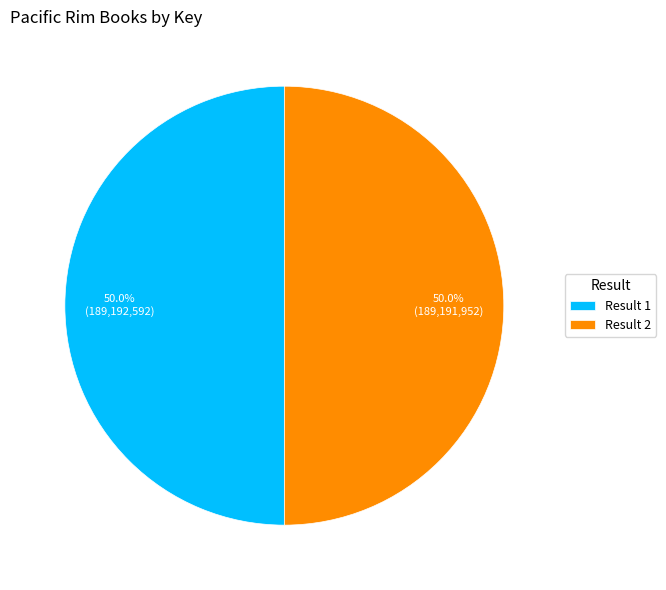

The Result 2 slice represents 50% of the pie. True or false?

True